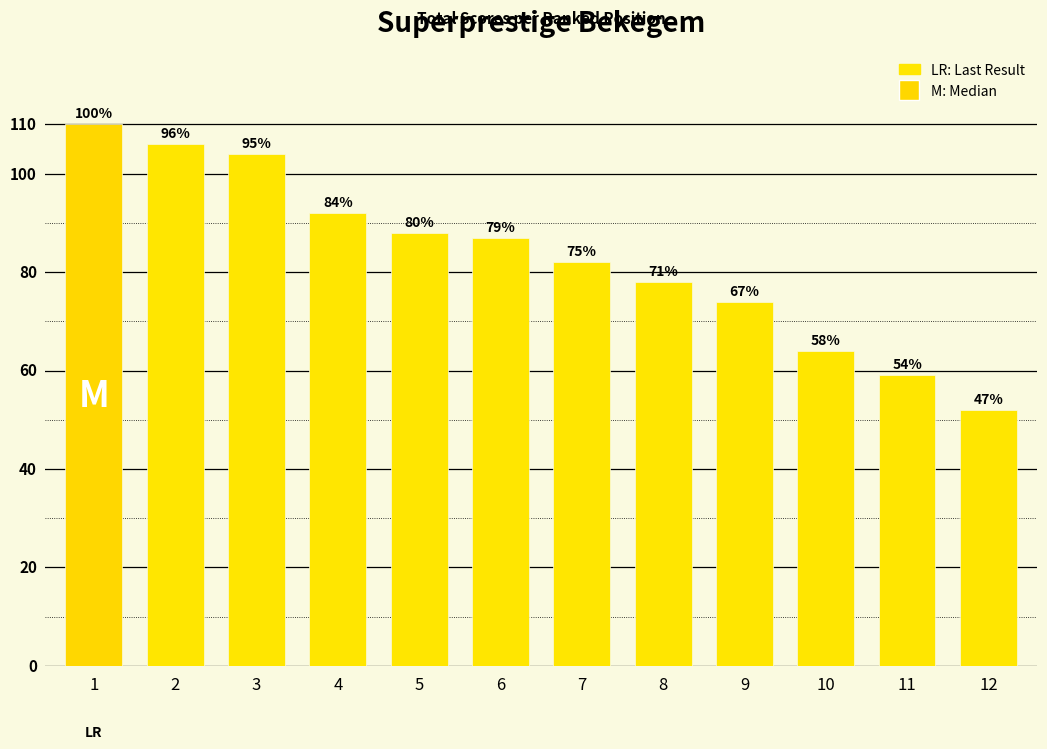

Where is the data nearest to the value 81?

7